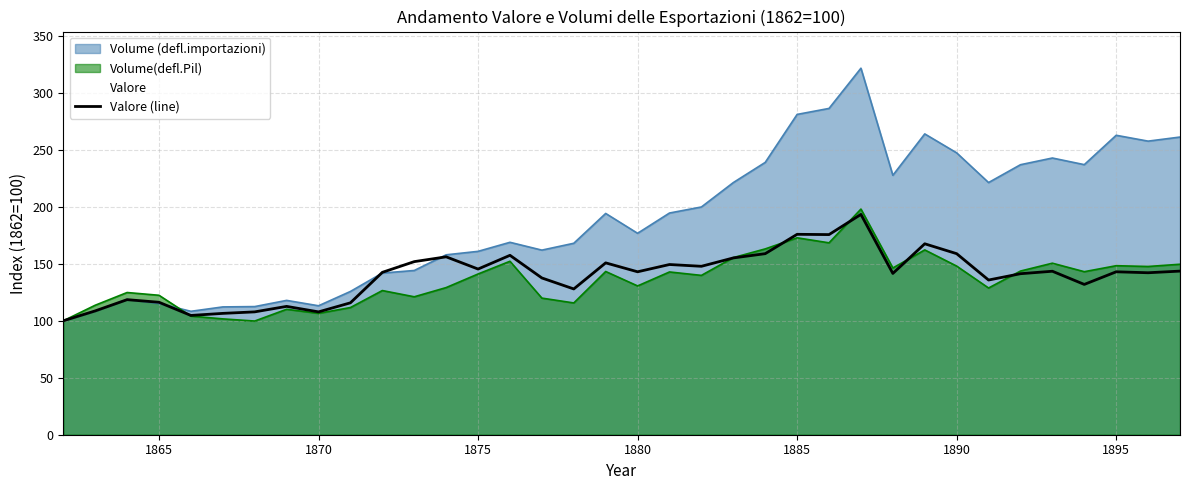

True or false: there are more than 2 points higher than both neighbors.

True